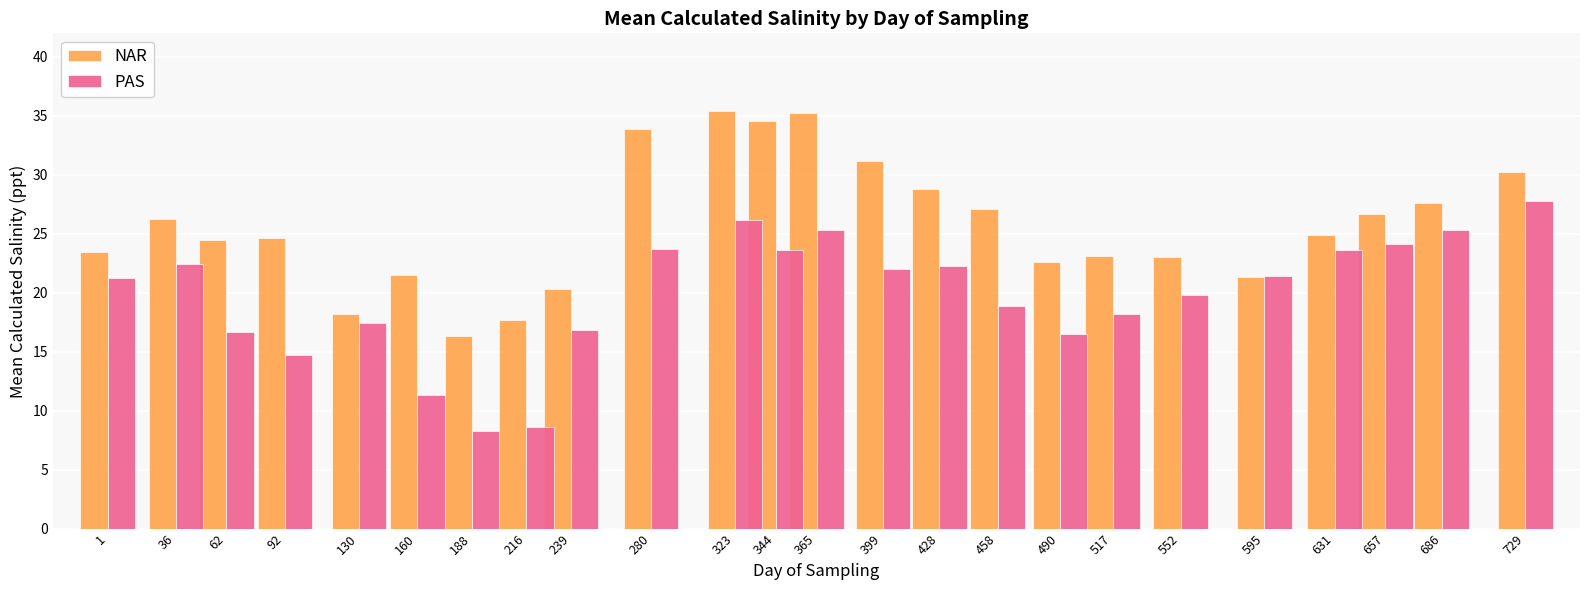

What value does the PAS series have at 323?

26.2